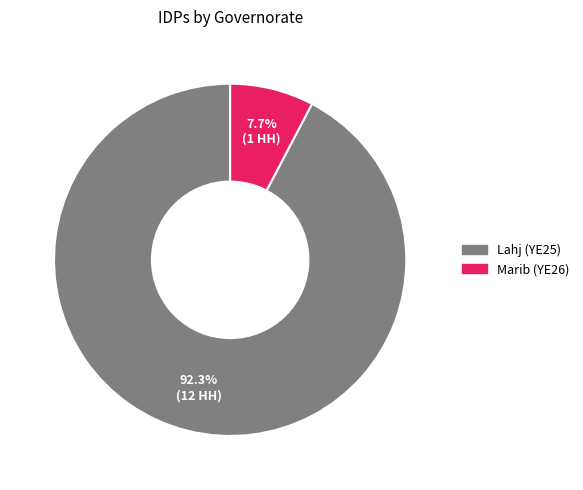

Rank the categories by value from highest to lowest.

Lahj (YE25), Marib (YE26)